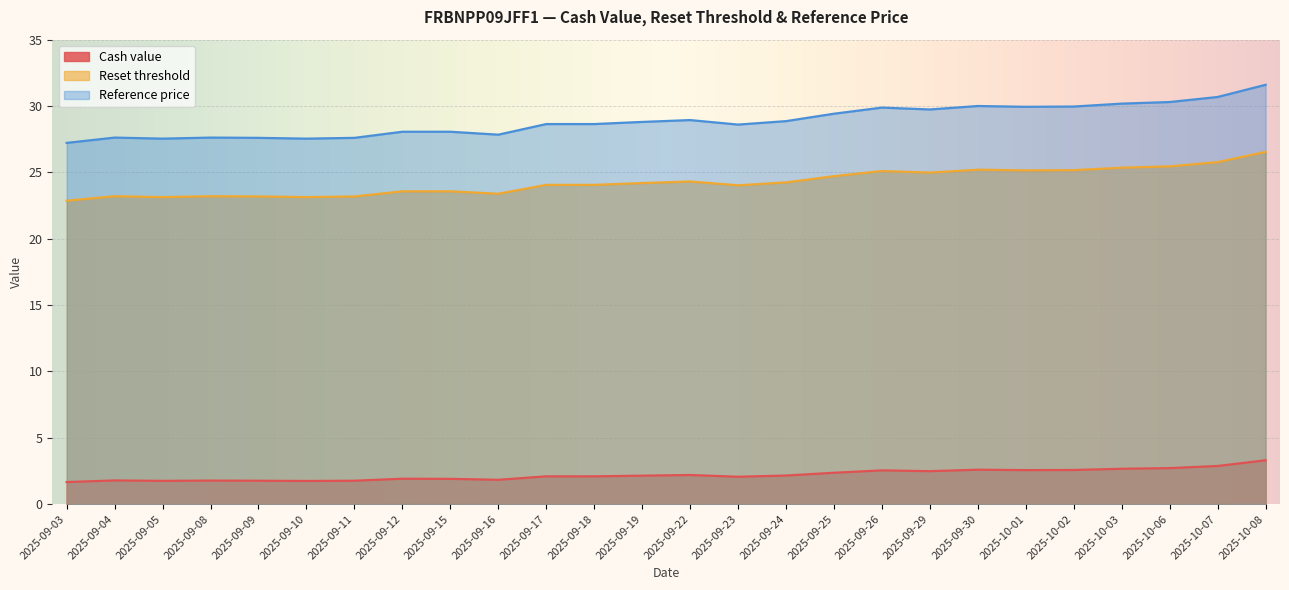

What is the label of the 22nd point from the right?

2025-09-09